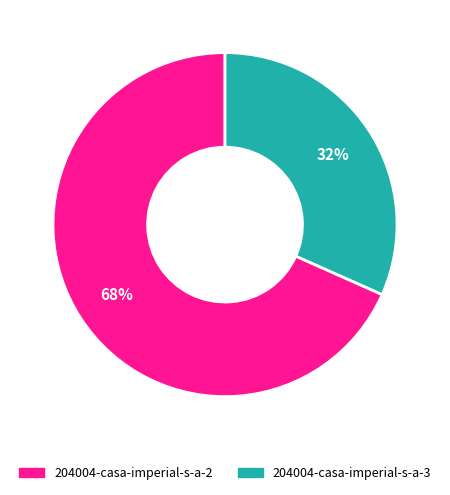

How many slices are in this pie chart?

2